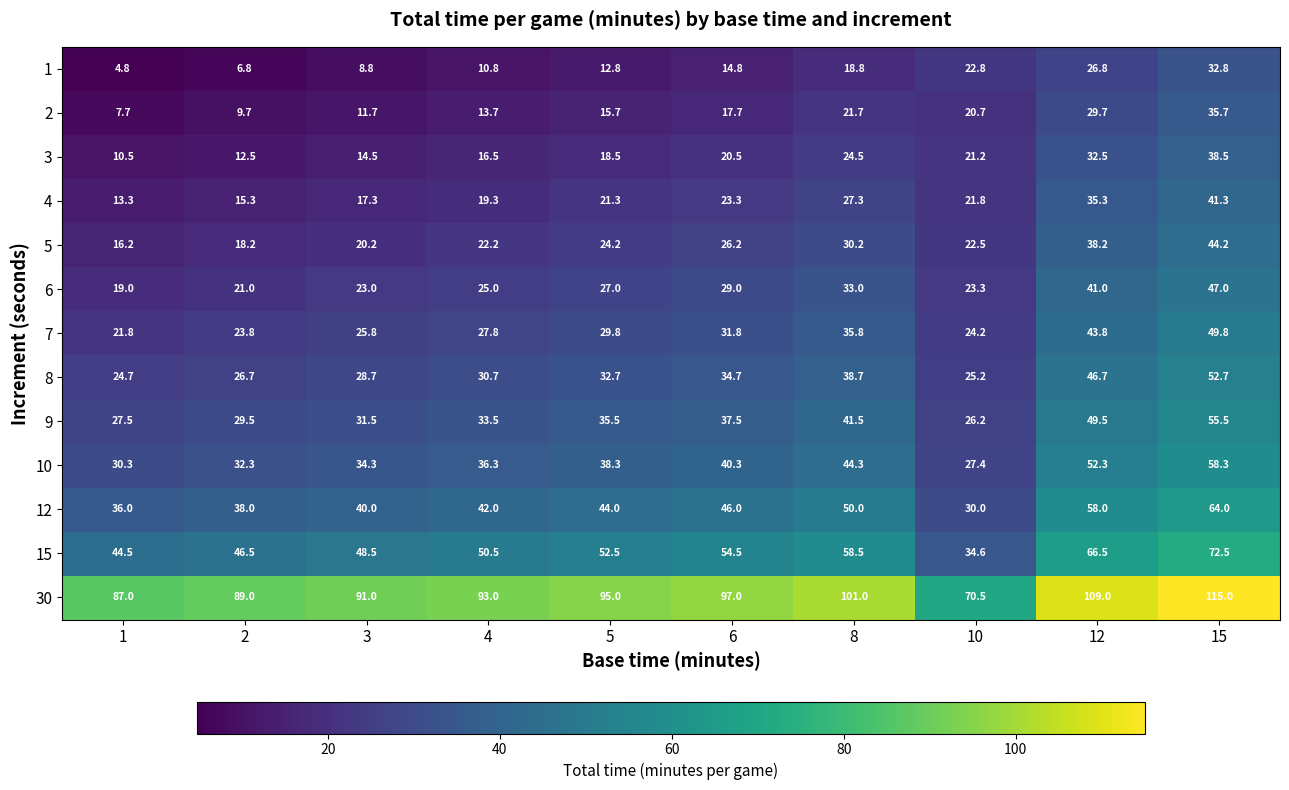

Is it true that 30 equals 32.3 at 8?

False